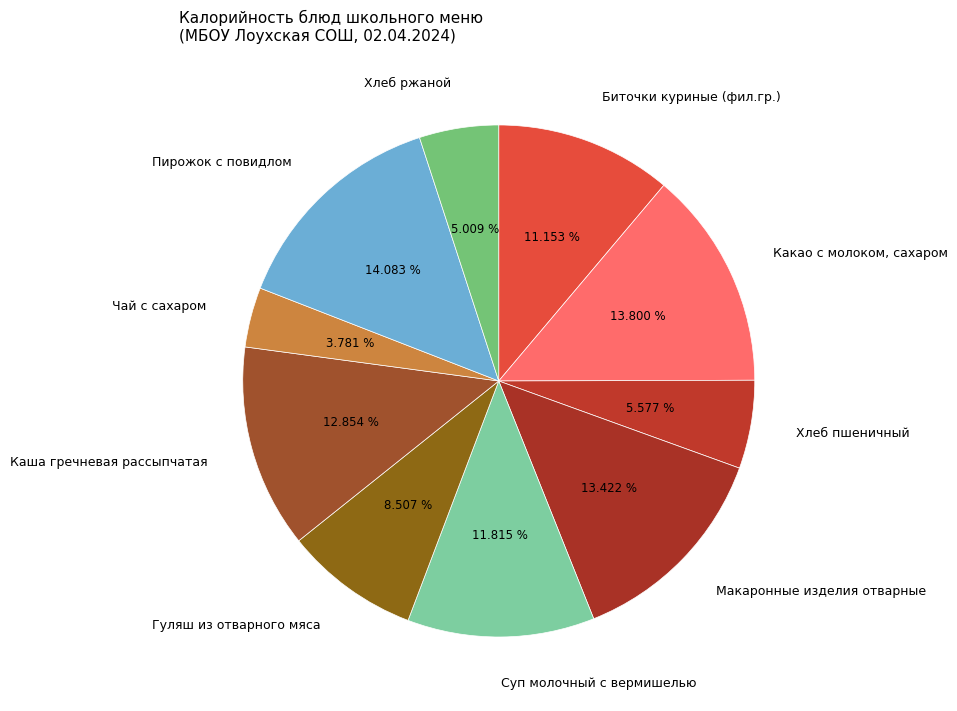

What is the ratio of the value at Гуляш из отварного мяса to the value at Пирожок с повидлом?

0.6